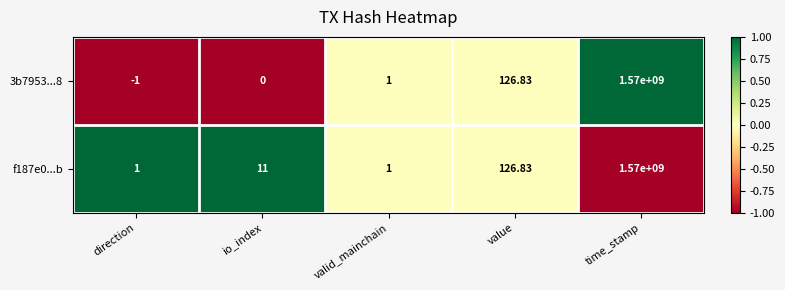

Where is 3b7953...8 nearest to the value 784999999?

value